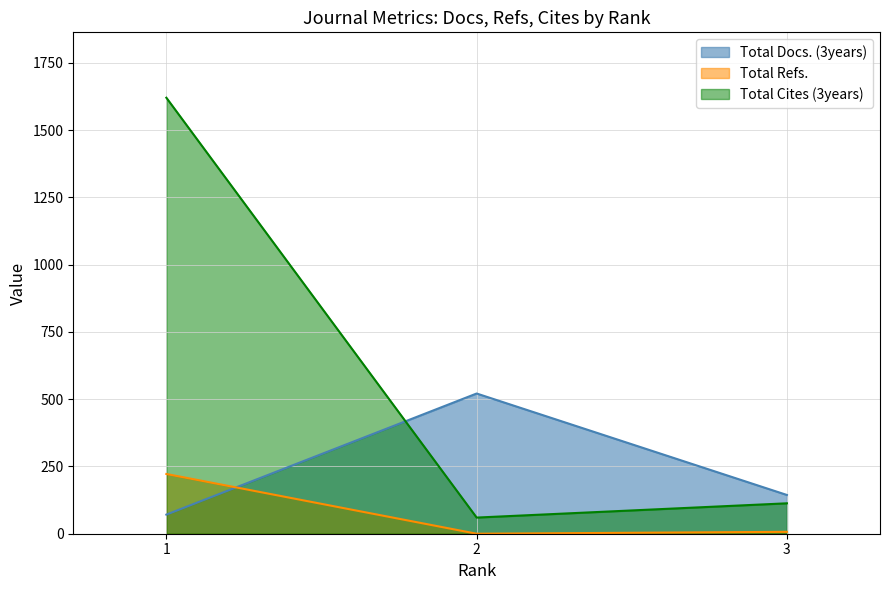

Where is Total Docs. (3years) nearest to the value 296?

3